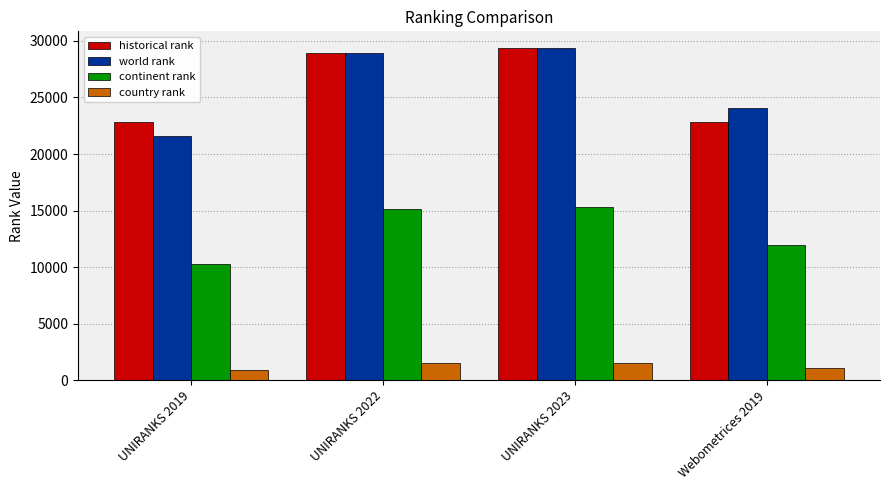

What is the sum of all historical rank values?

103980